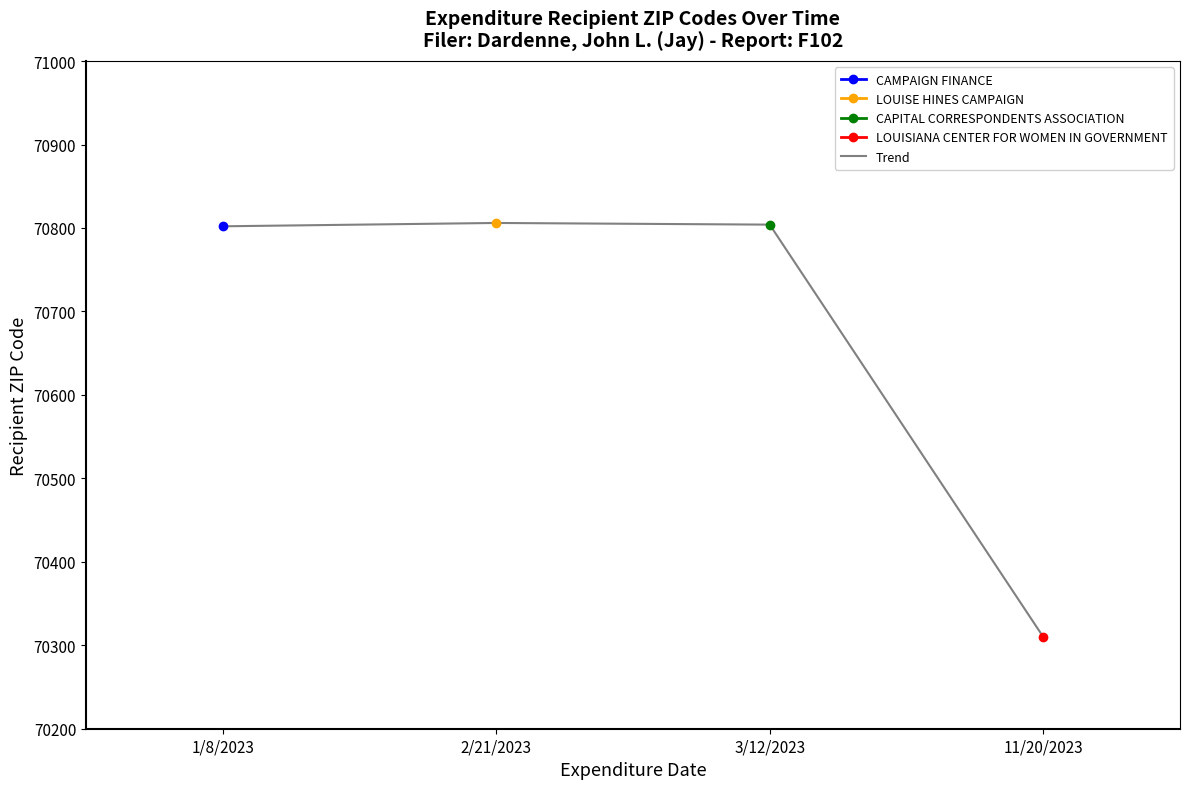

What is the difference between the values at 1/8/2023 and 11/20/2023?

492